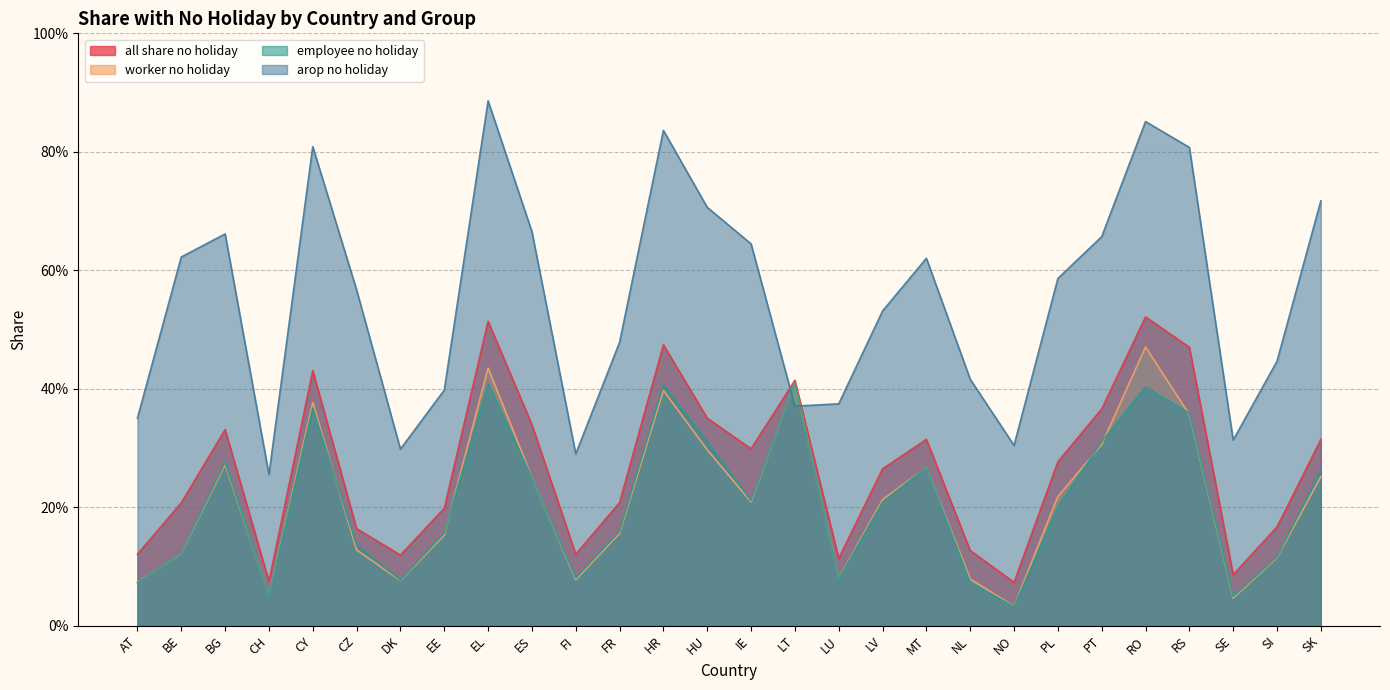

What is the average value of the all_share_no_holiday series?

0.3